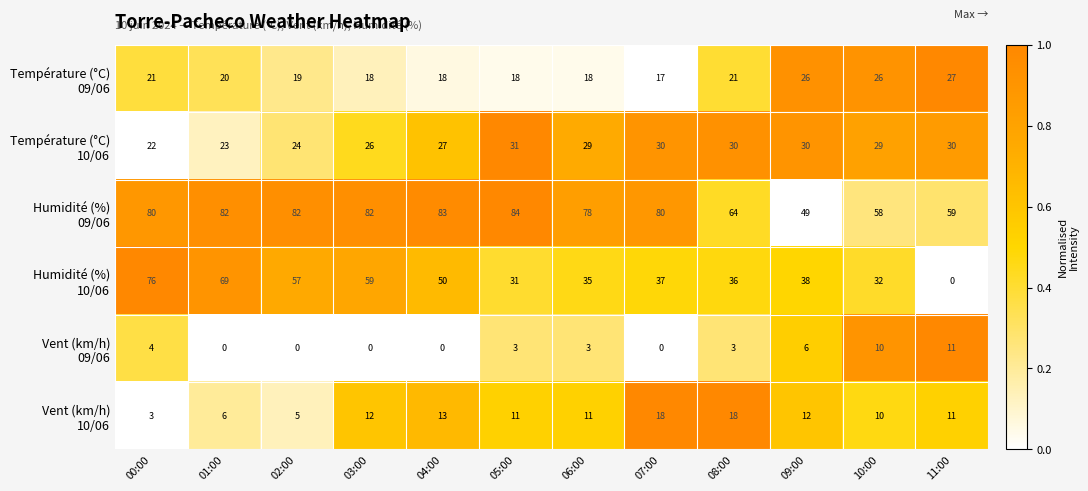

At how many categories does at least one series exceed 72?

8